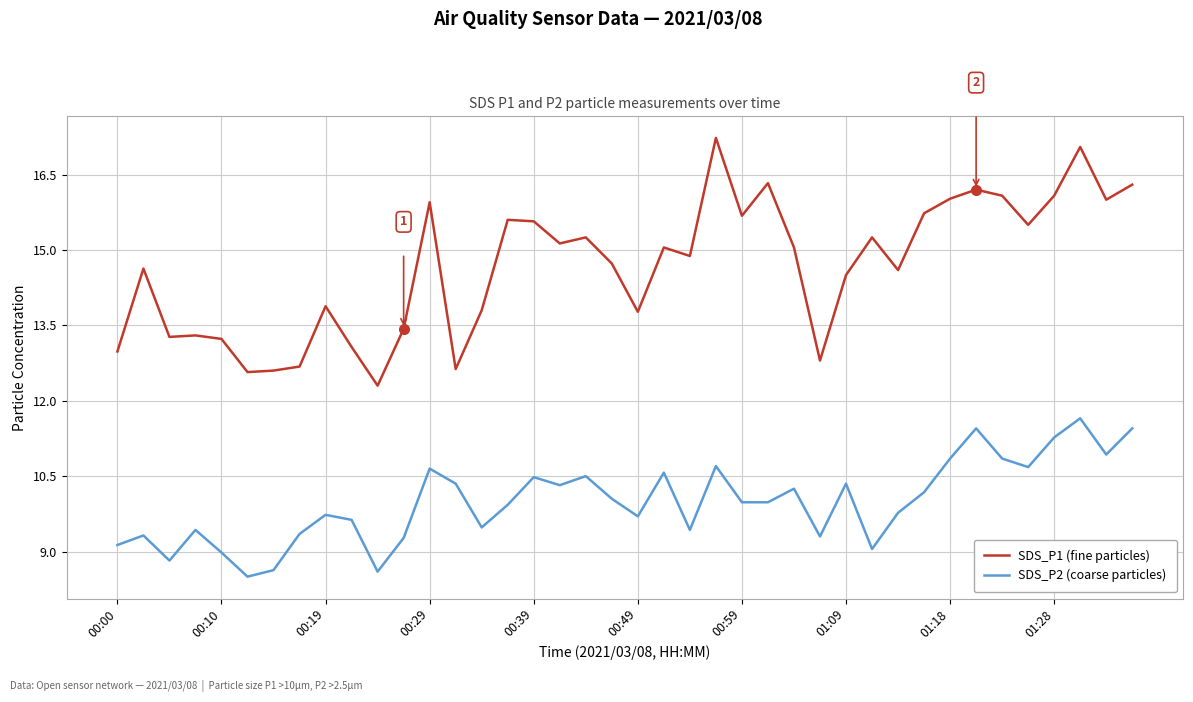

What is the maximum value shown in the chart?

17.2